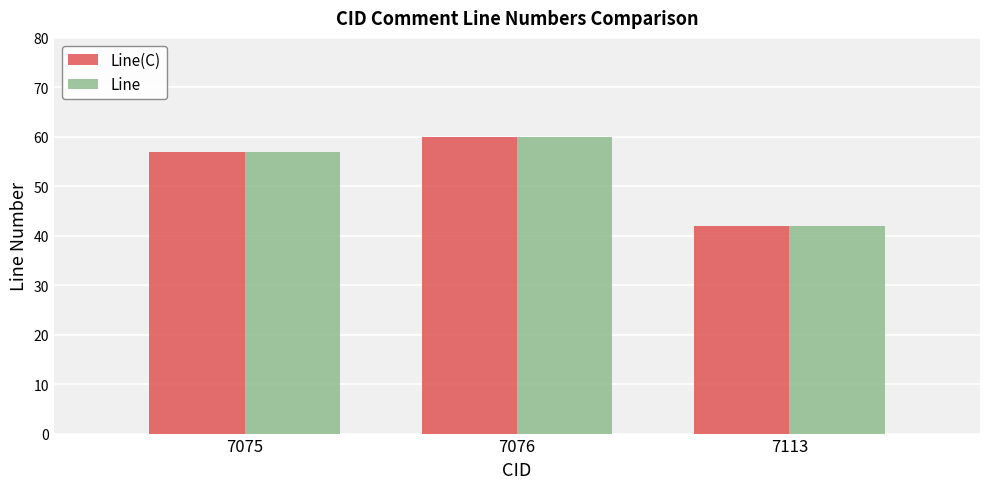

How many values in the Line(C) series are below 57?

1